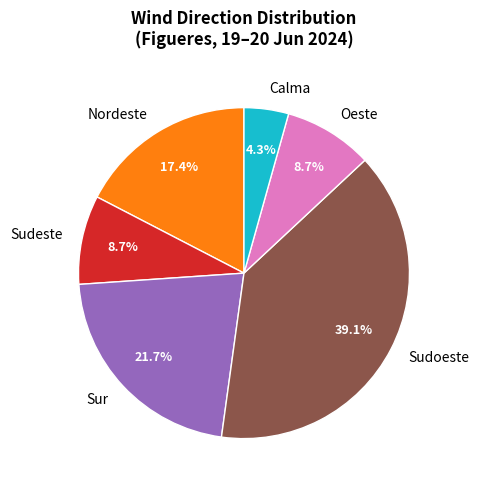

What is the smallest slice in the pie chart?

Calma